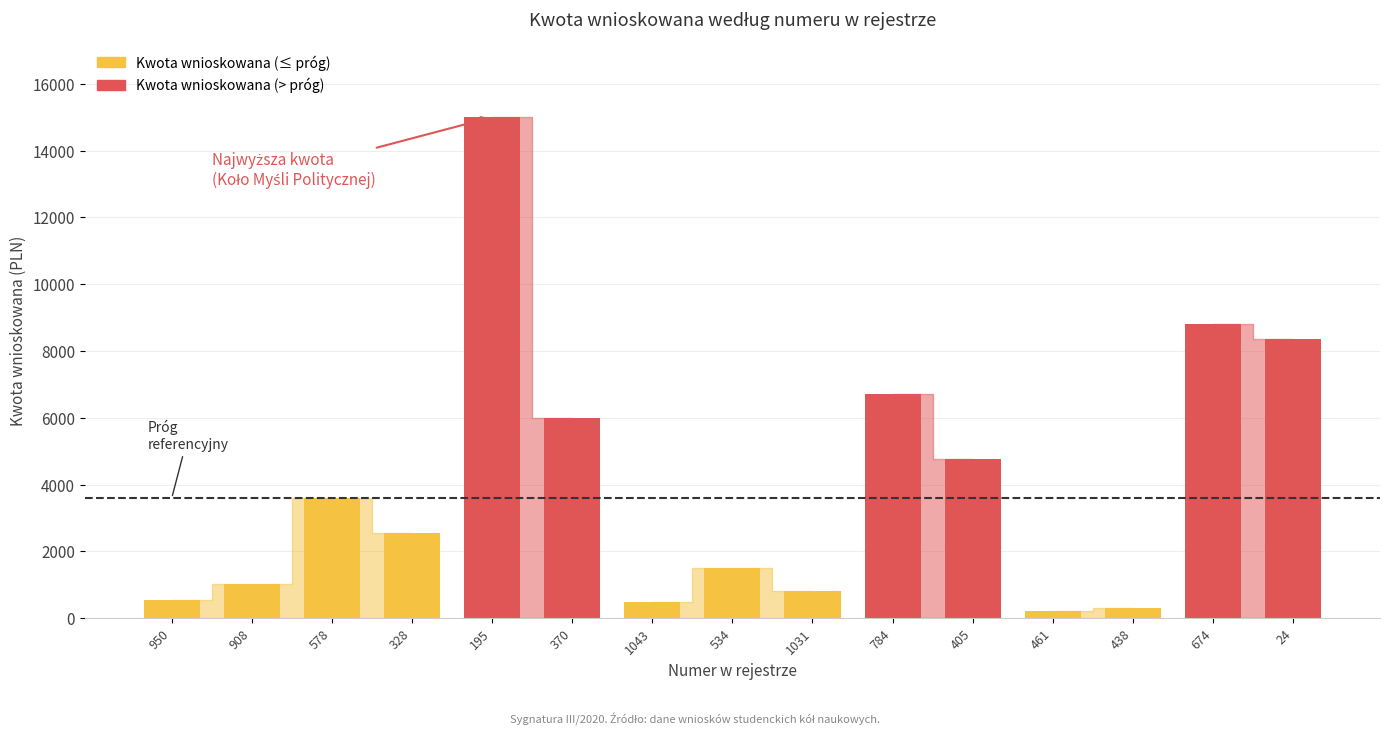

Reading right to left, what are all the values shown in this chart?

24=8350.0	674=8804.0	438=296.0	461=223.5	405=4775.7	784=6726.1	1031=810.0	534=1496.5	1043=474.1	370=6000.0	195=15000.0	328=2563.5	578=3591.0	908=1014.0	950=536.4